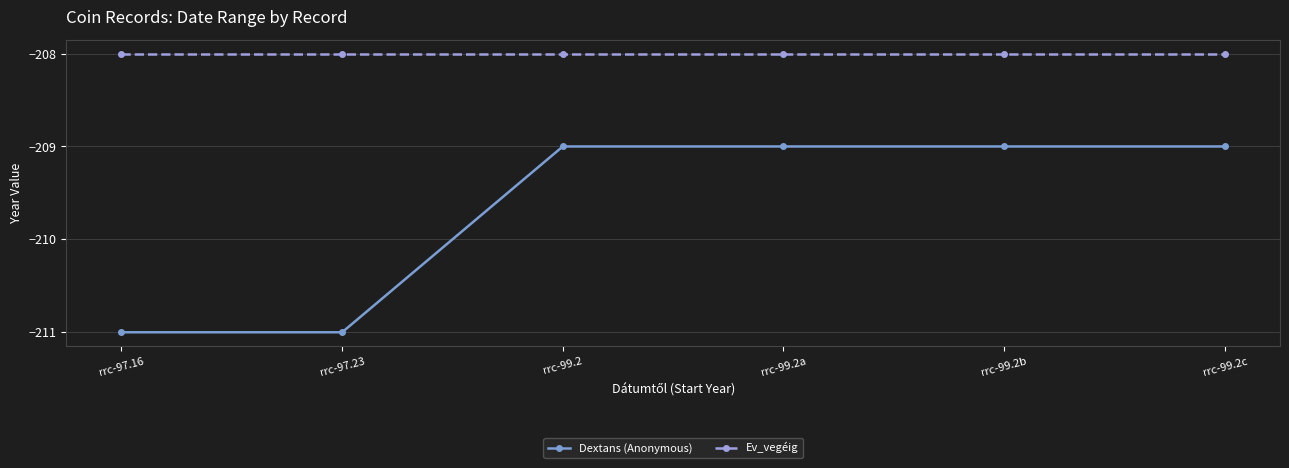

Reading left to right, transcribe all the data shown in this chart.

Dextans (Anonymous): rrc-97.16=-211	rrc-97.23=-211	rrc-99.2=-209	rrc-99.2a=-209	rrc-99.2b=-209	rrc-99.2c=-209
Ev_vegéig: rrc-97.16=-208	rrc-97.23=-208	rrc-99.2=-208	rrc-99.2a=-208	rrc-99.2b=-208	rrc-99.2c=-208